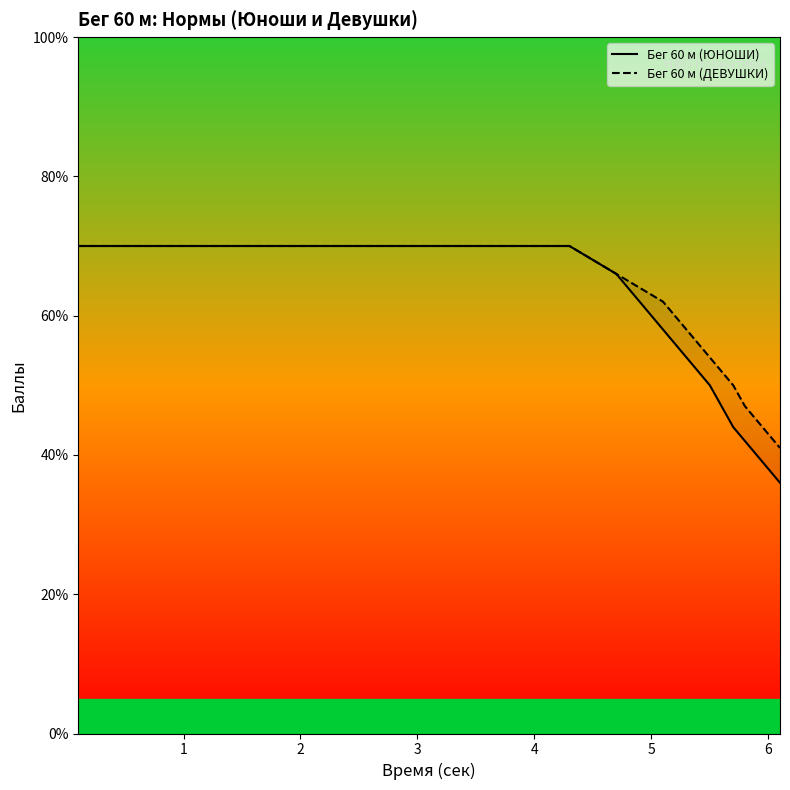

True or false: Бег 60 м (ЮНОШИ) and Бег 60 м (ДЕВУШКИ) cross at least once.

False